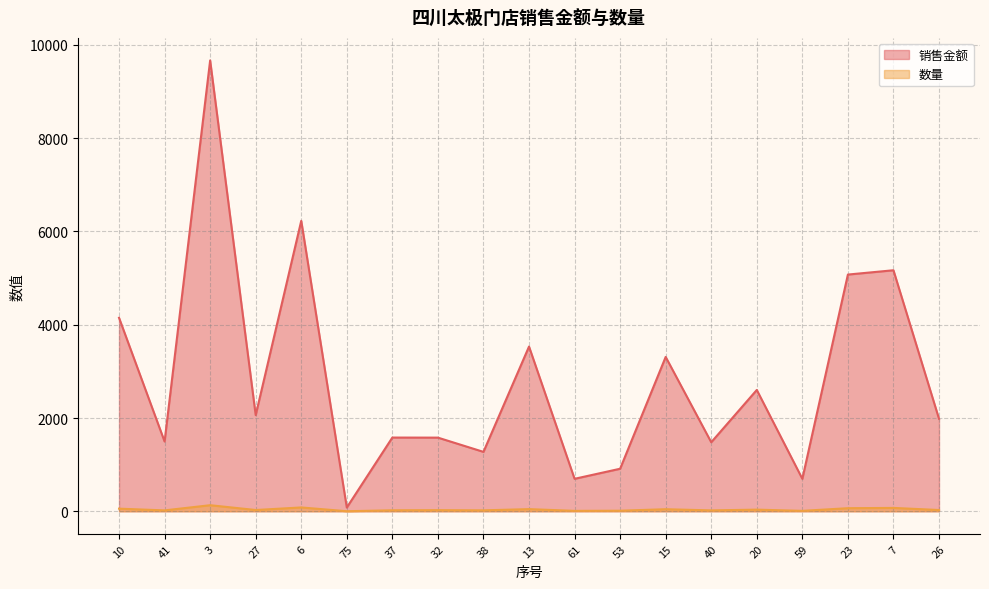

True or false: 数量 and 销售金额 cross at least once.

False